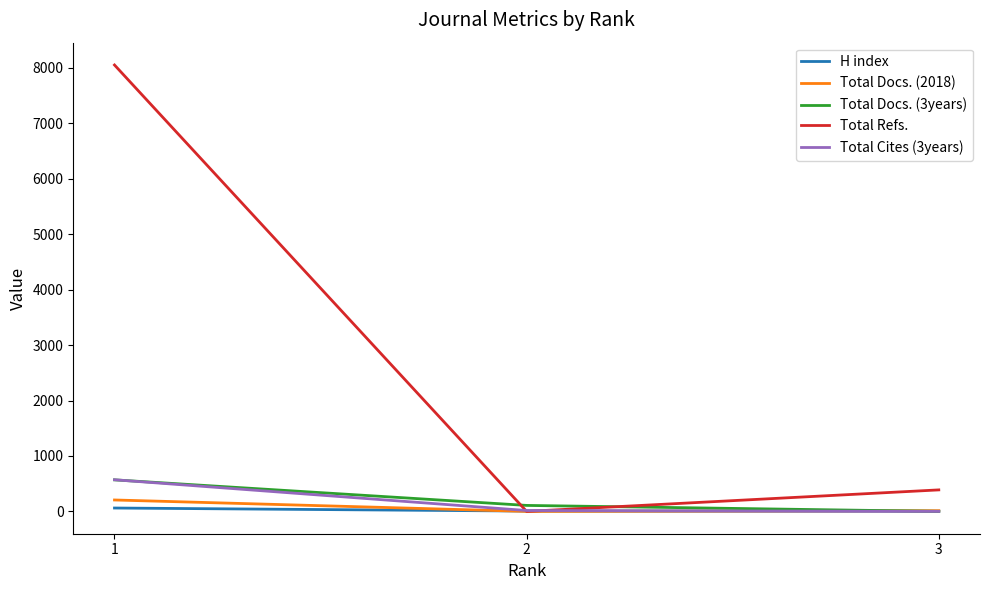

Which series has the largest range (max minus min)?

Total Refs.